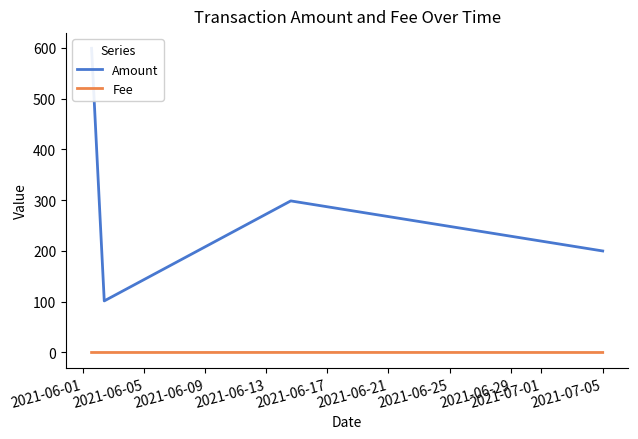

Count the Fee values in the range 0 to 1.

4